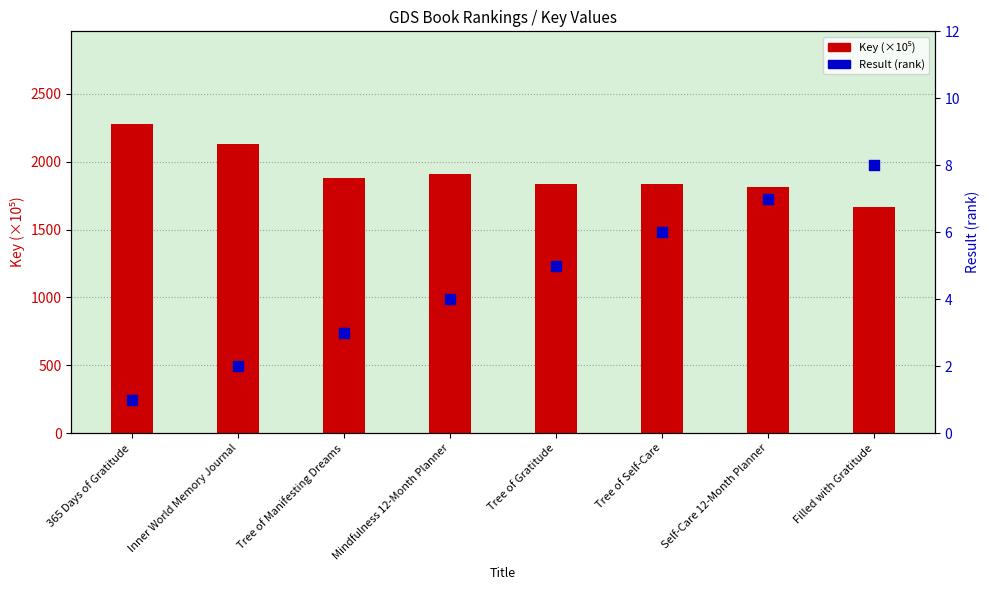

Is the value of Key (×10⁵) at Mindfulness 12-Month Planner greater than the value of Result (rank) at Filled with Gratitude?

Yes